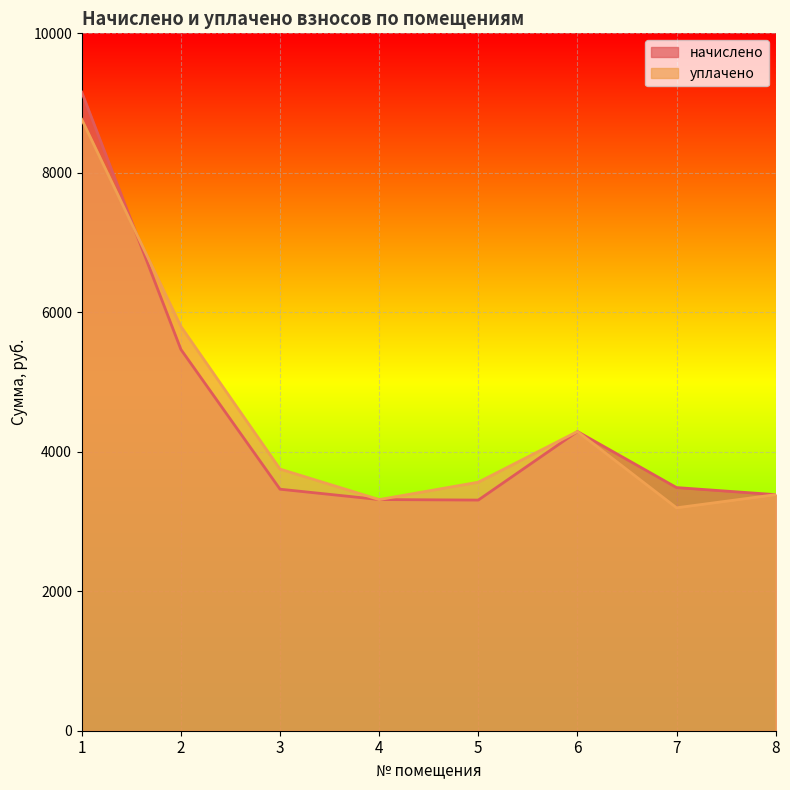

Which category has the lowest value in the начислено series?

5